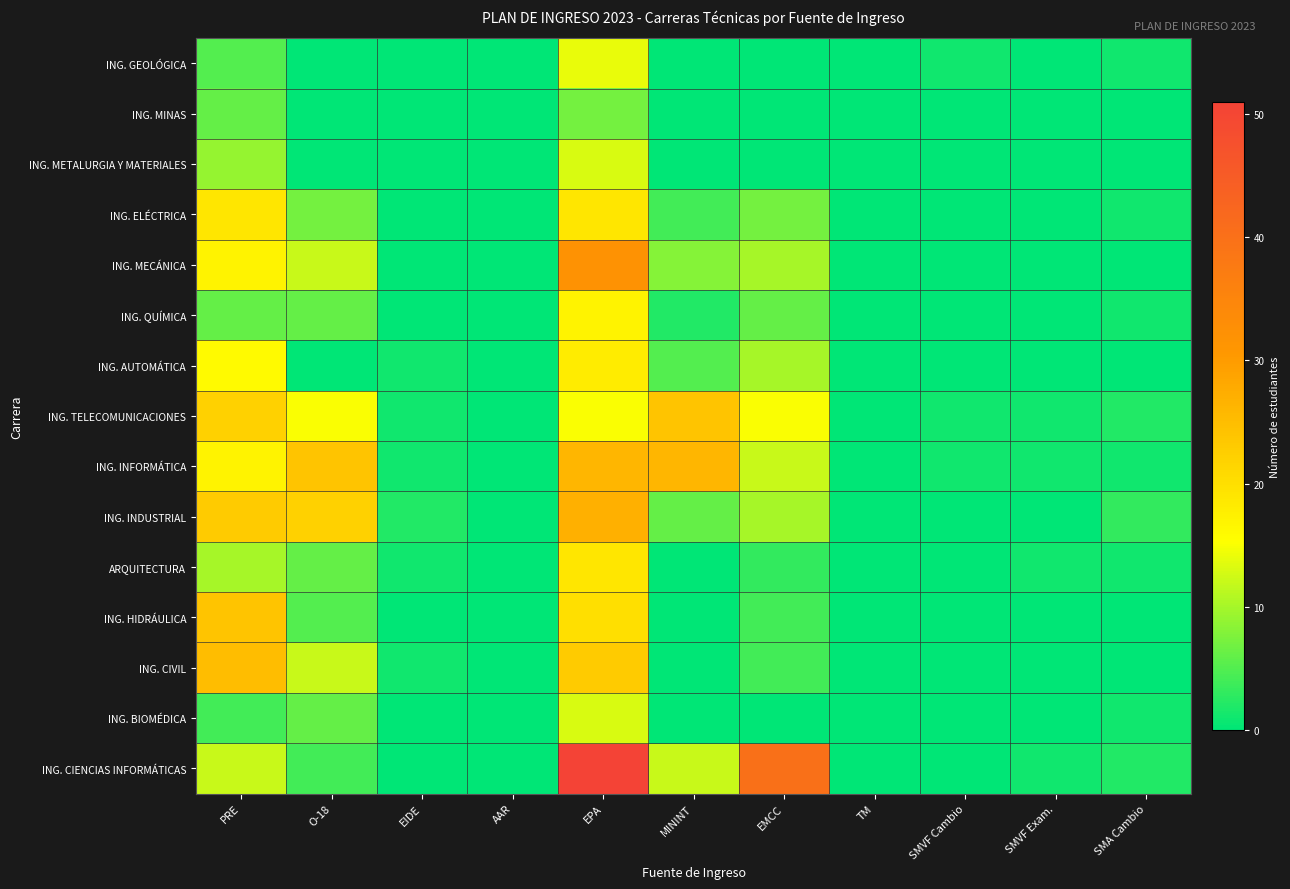

Which label corresponds to the largest value in the chart?

EPA